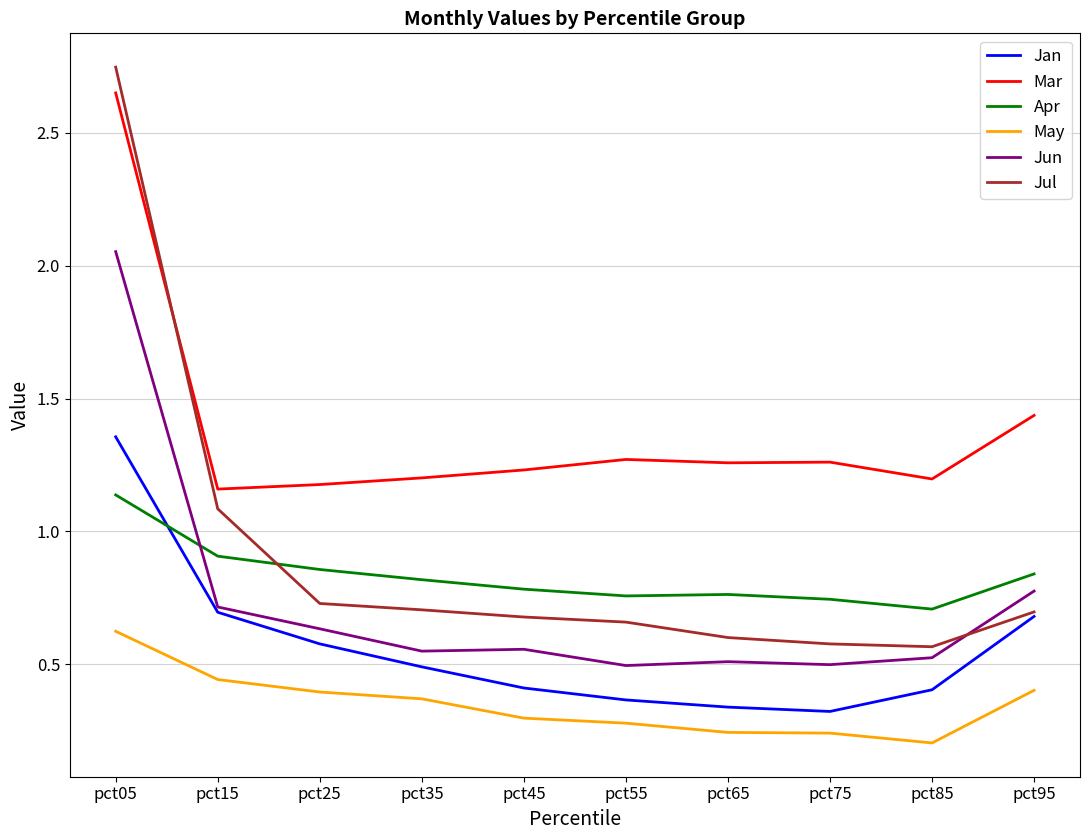

Which series has the largest total across all categories?

Mar